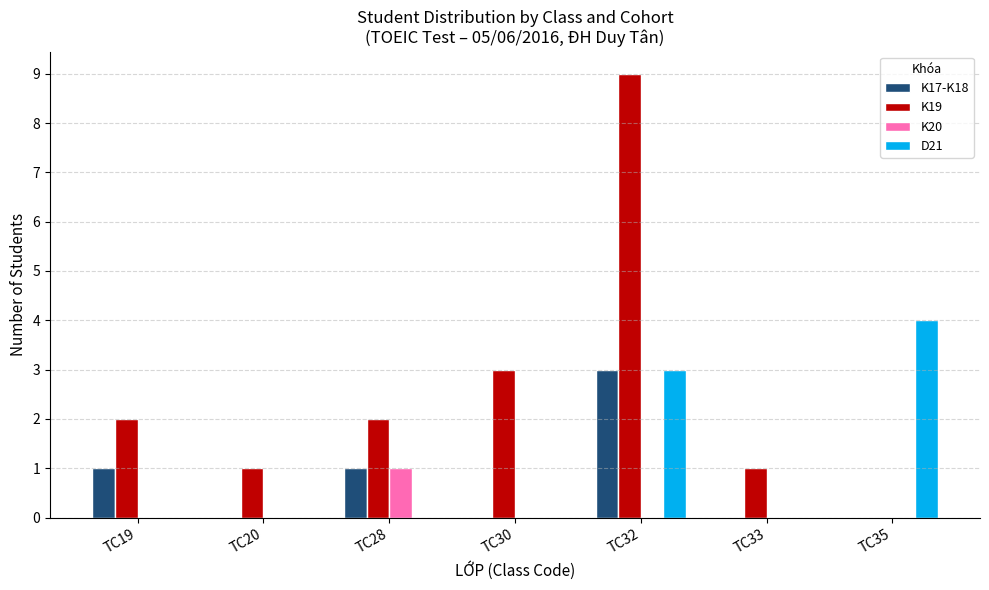

The K20 series shows 1 at TC28. True or false?

True